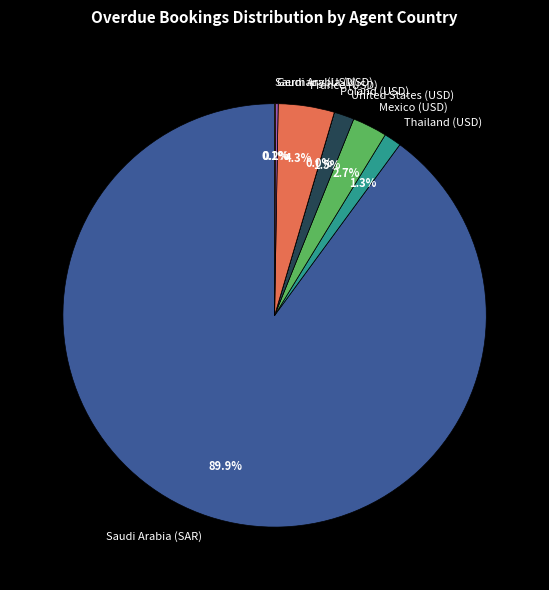

Is there a majority slice in this chart?

Yes